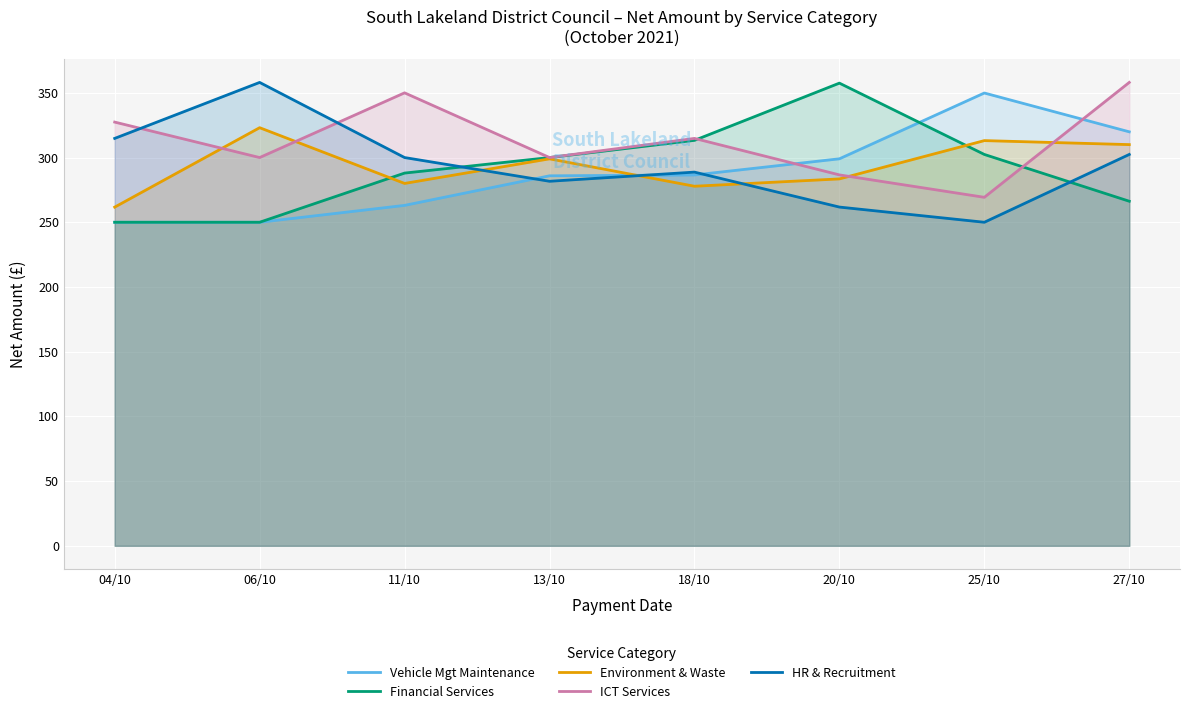

How many data points does each series have?

8